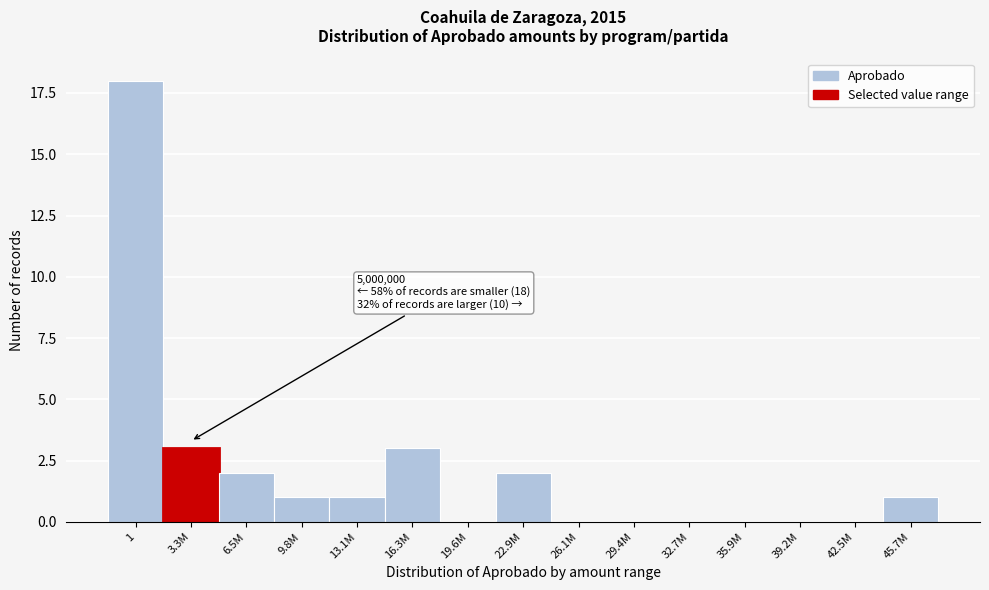

Reading left to right, transcribe all the data shown in this chart.

1=18	3.3M=3	6.5M=2	9.8M=1	13.1M=1	16.3M=3	19.6M=0	22.9M=2	26.1M=0	29.4M=0	32.7M=0	35.9M=0	39.2M=0	42.5M=0	45.7M=1